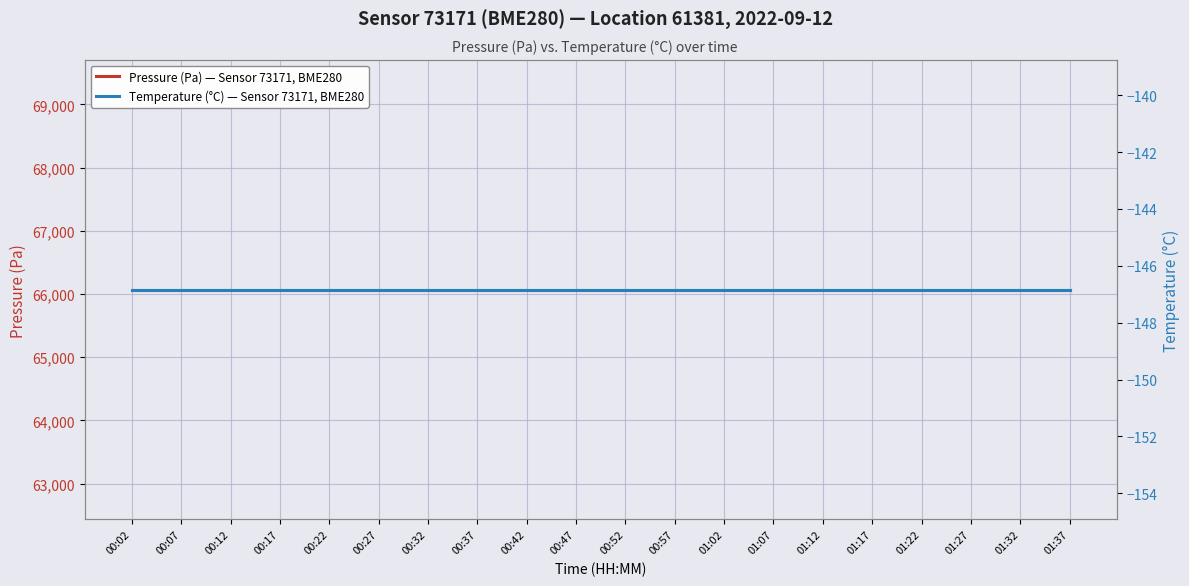

At which category is the sum across all series the highest?

00:02